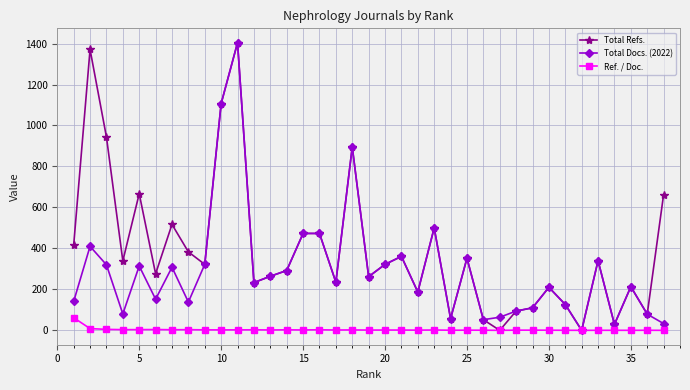

True or false: Total Refs. has more than 0 interior local peaks.

True